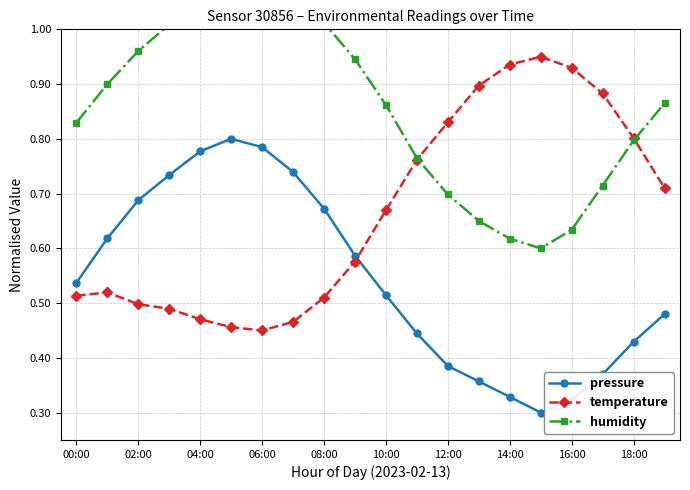

The value of pressure at 18:00 is 0.2. True or false?

False